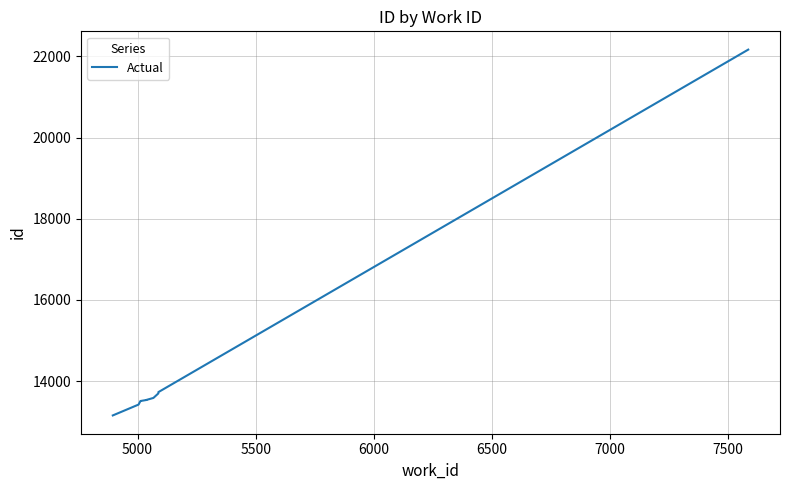

What is the average value?

14387